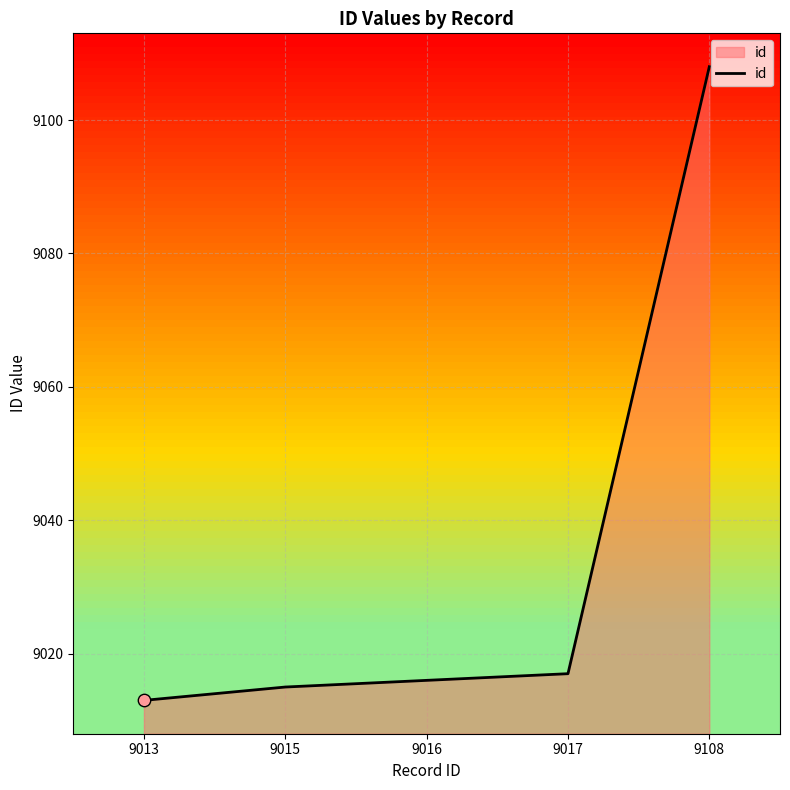

What is the change in value from 9013 to 9015?

+2